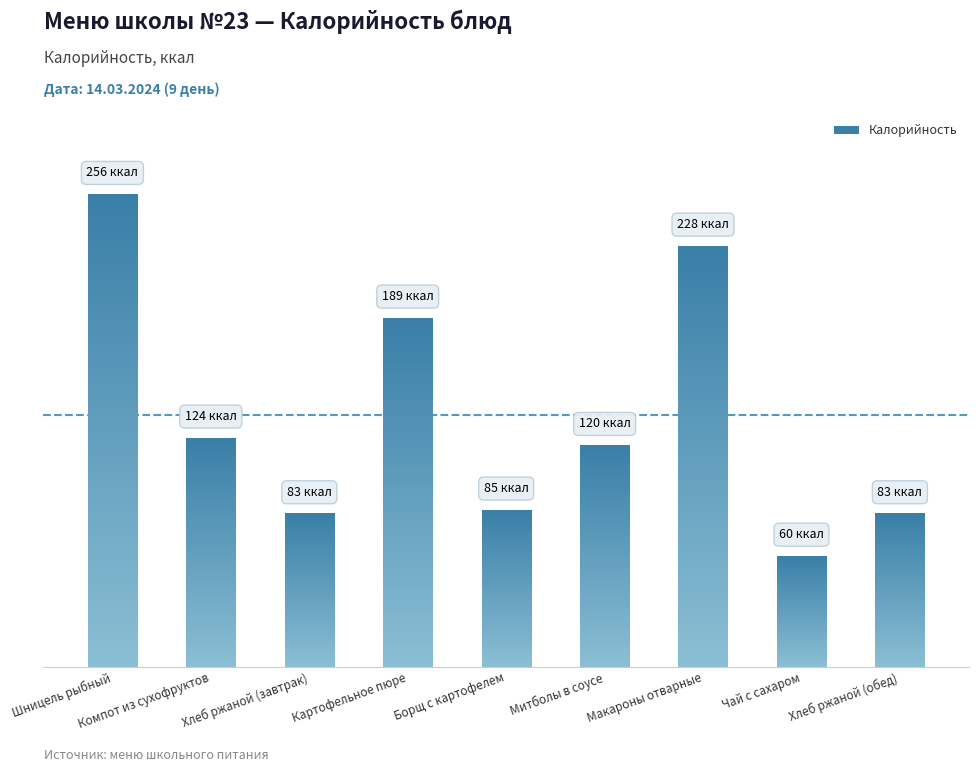

Reading left to right, what are all the values shown in this chart?

Шницель рыбный=256	Компот из сухофруктов=124	Хлеб ржаной (завтрак)=83	Картофельное пюре=189	Борщ с картофелем=85	Митболы в соусе=120	Макароны отварные=228	Чай с сахаром=60	Хлеб ржаной (обед)=83